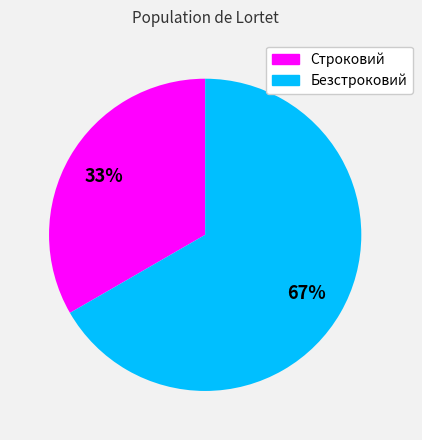

What percentage is the Безстроковий slice, to the nearest percent?

67%